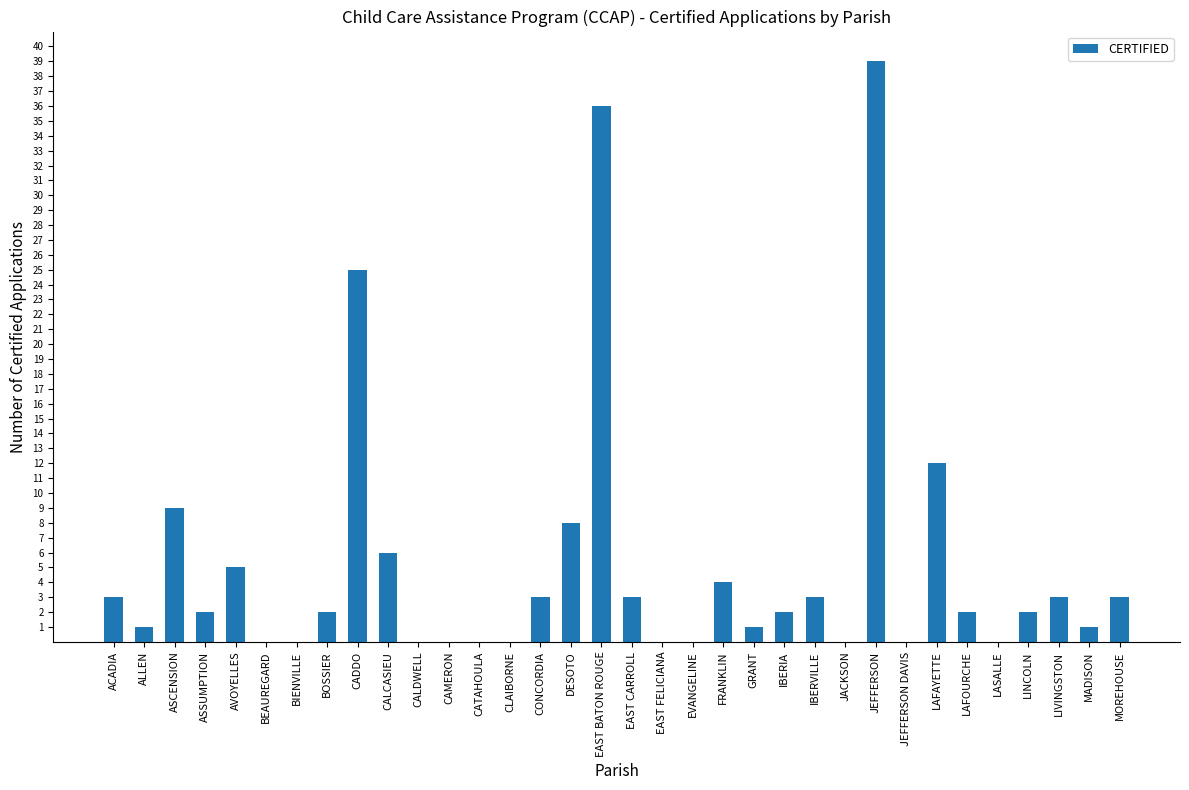

What is the maximum value shown in the chart?

39